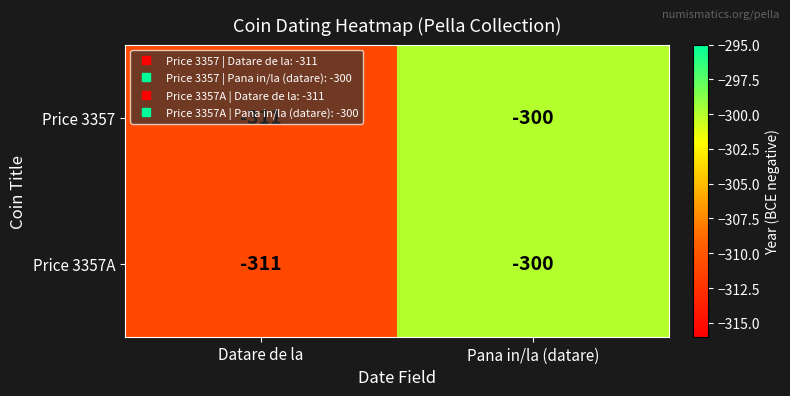

What is the maximum value shown in the chart?

-300